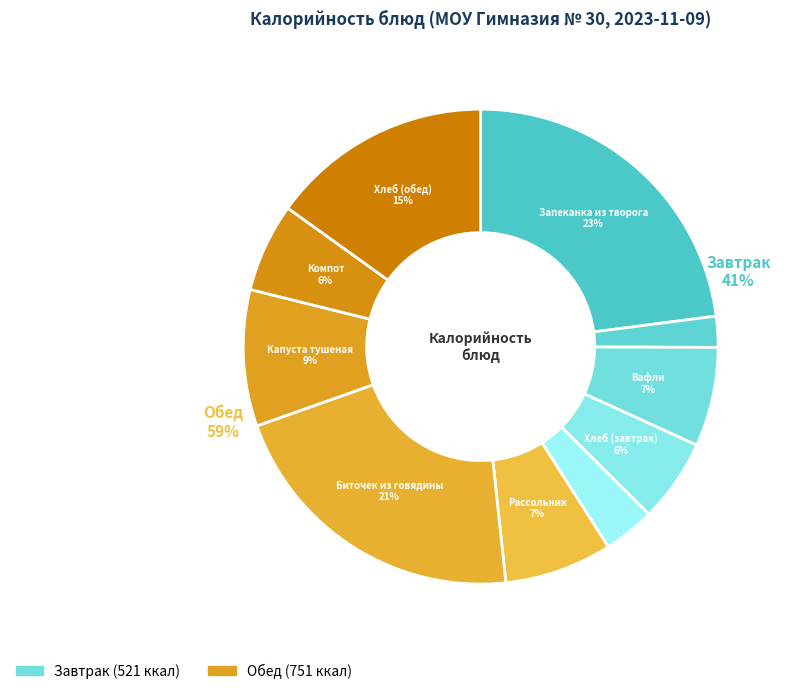

Count the number of slices in the pie.

10